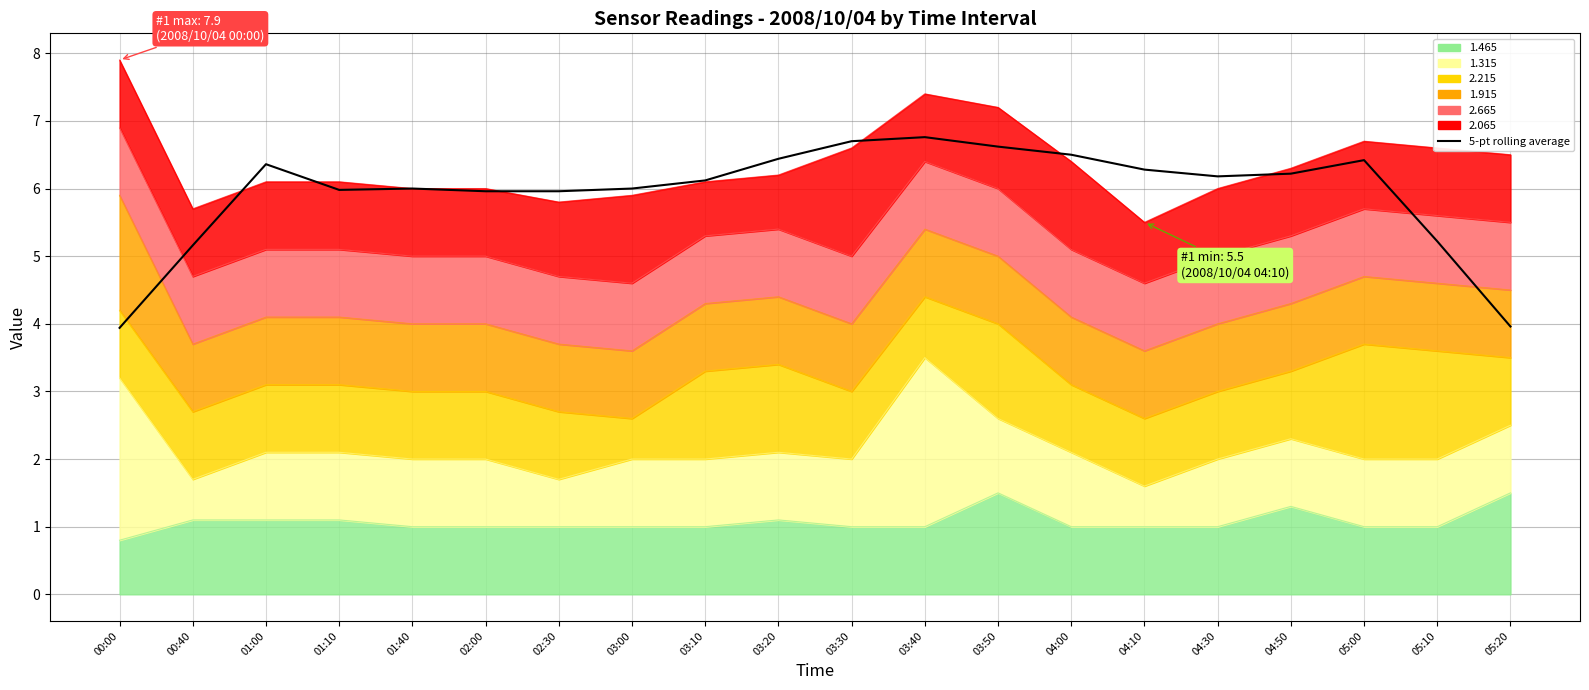

How many lines are shown in the chart?

1